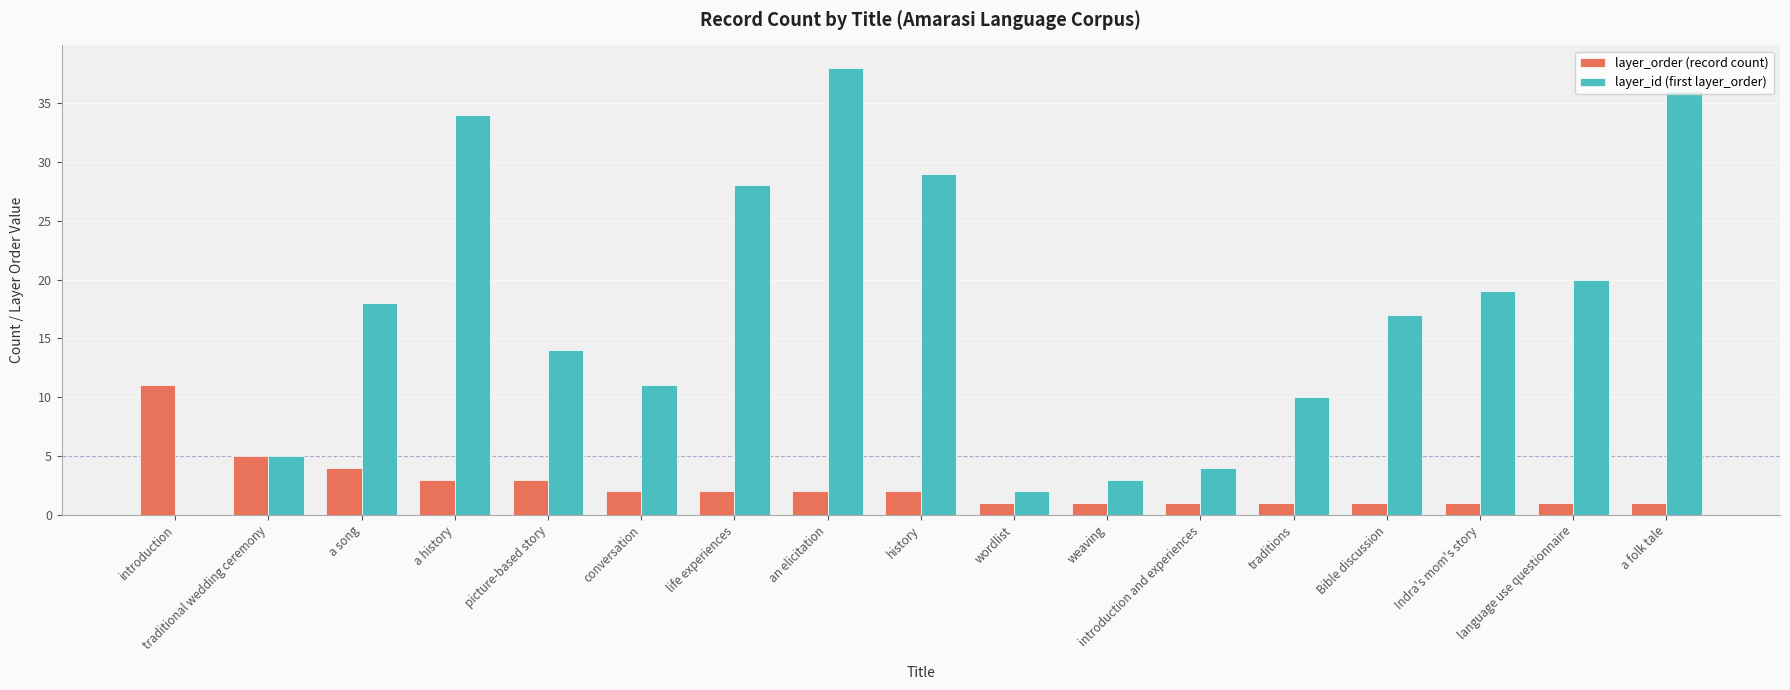

What is the approximate value of layer_id (first layer_order) at life experiences, to the nearest 10?

30